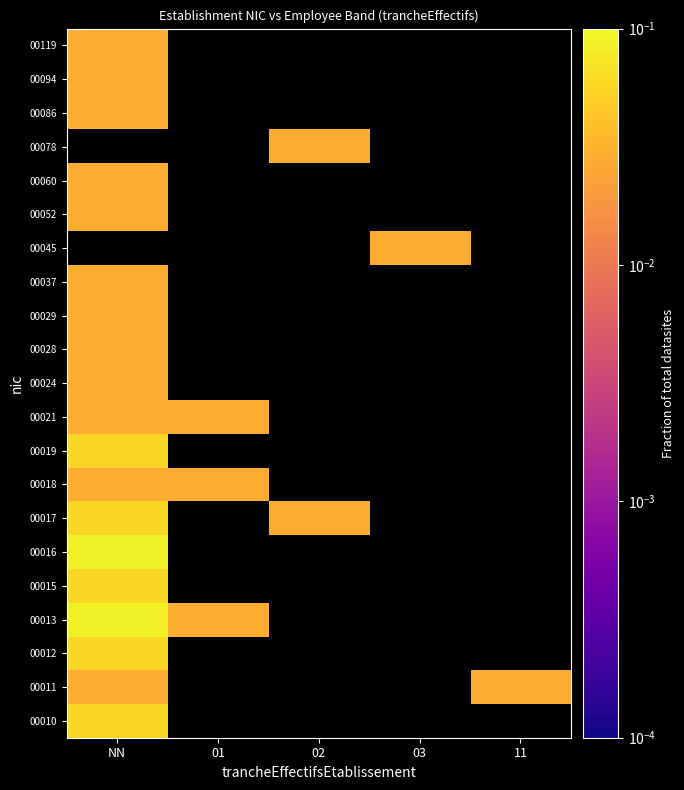

At how many categories does at least one series exceed 0?

5